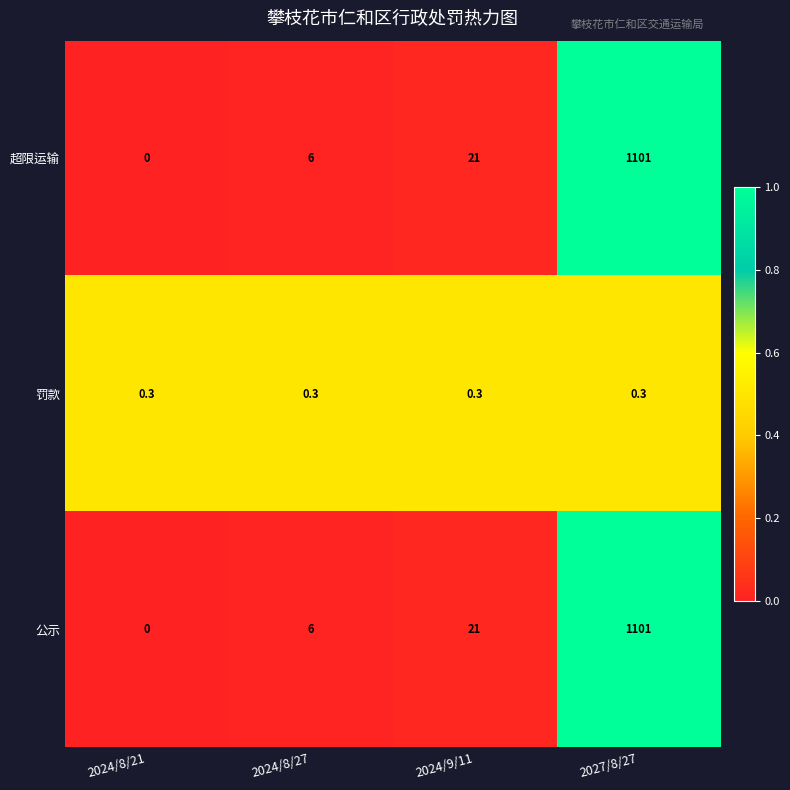

Reading left to right, what are all the values shown in this chart?

超限运输: 0.0	6.0	21.0	1101.0
罚款: 0.3	0.3	0.3	0.3
公示: 0.0	6.0	21.0	1101.0